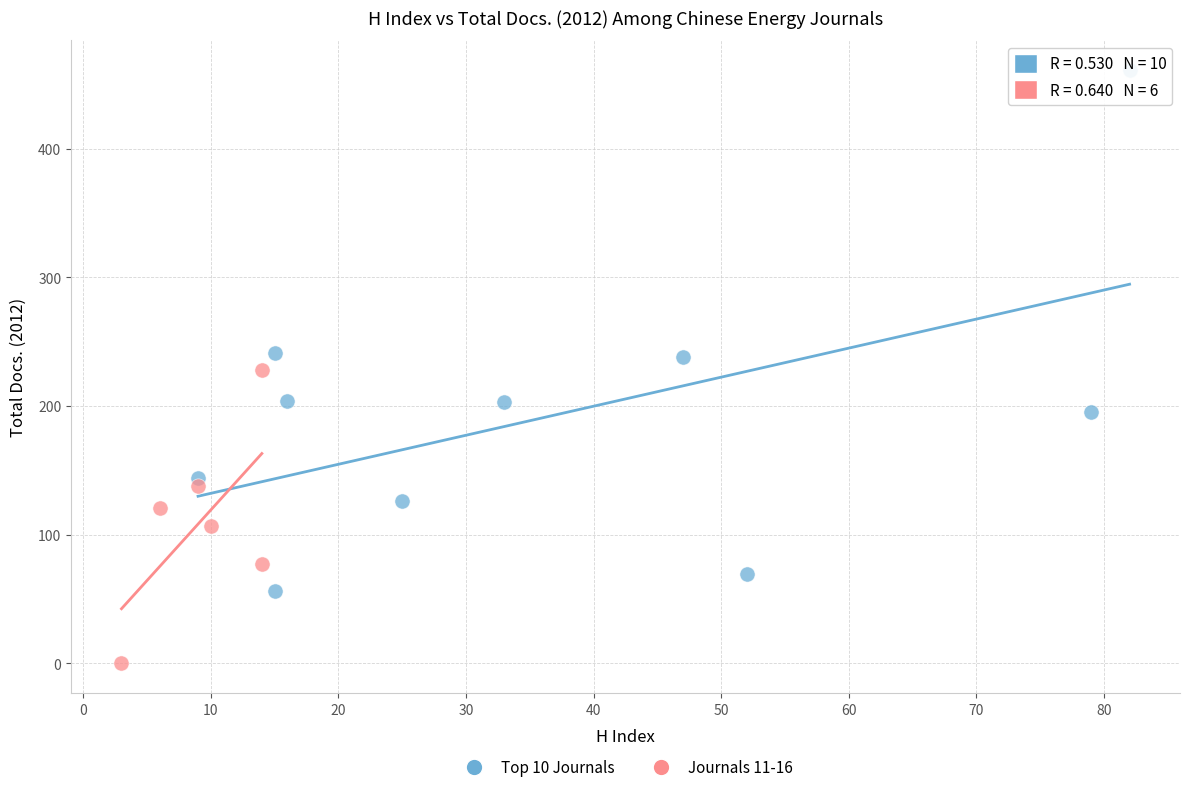

Which series reaches the maximum Y coordinate?

Top 10 Journals